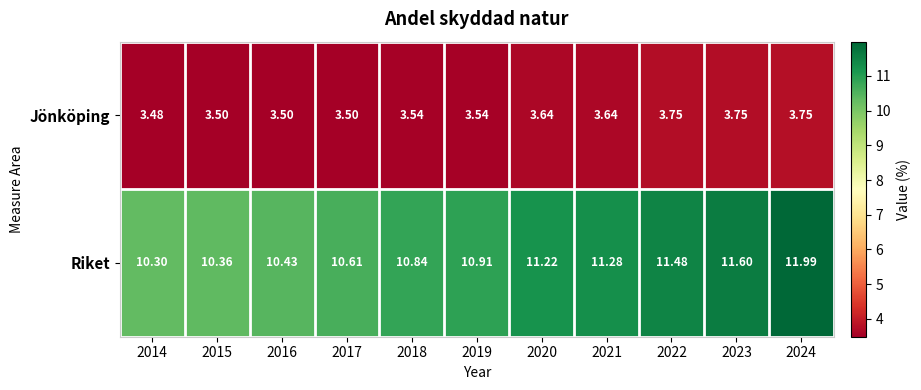

Which series has the largest total across all categories?

Riket